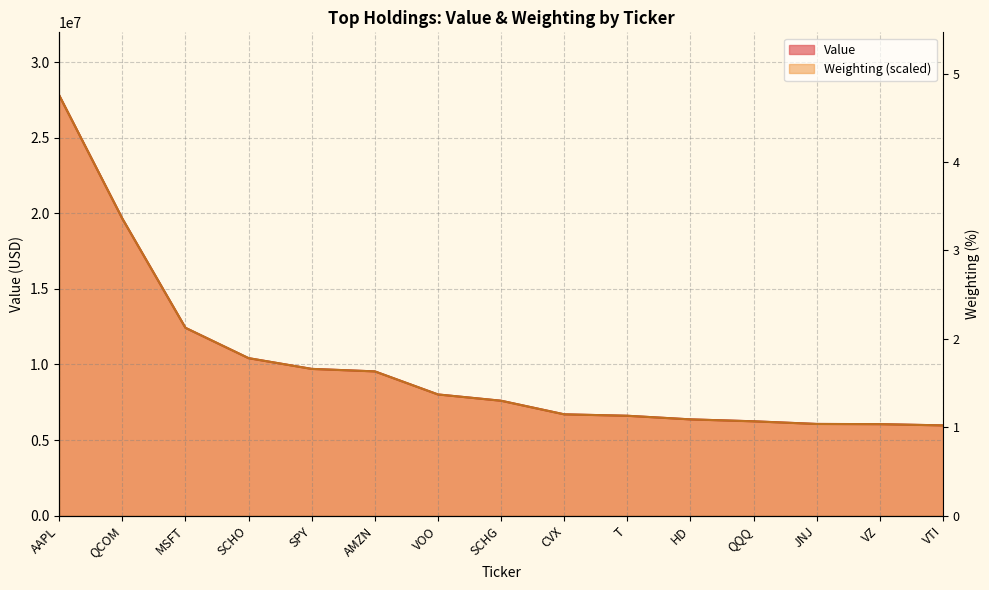

Reading left to right, extract all data points from this chart.

Value: AAPL=27801000.0	QCOM=19649000.0	MSFT=12424000.0	SCHO=10417000.0	SPY=9708000.0	AMZN=9542000.0	VOO=8017000.0	SCHG=7601000.0	CVX=6702000.0	T=6606000.0	HD=6368000.0	QQQ=6241000.0	JNJ=6066000.0	VZ=6052000.0	VTI=5971000.0
Weighting: AAPL=27801000.0	QCOM=19650717.4	MSFT=12424211.4	SCHO=10418797.5	SPY=9705501.6	AMZN=9541794.3	VOO=8015808.8	SCHG=7600694.0	CVX=6700304.1	T=6606757.1	HD=6367042.9	QQQ=6238415.8	JNJ=6063015.1	VZ=6051321.8	VTI=5969468.1